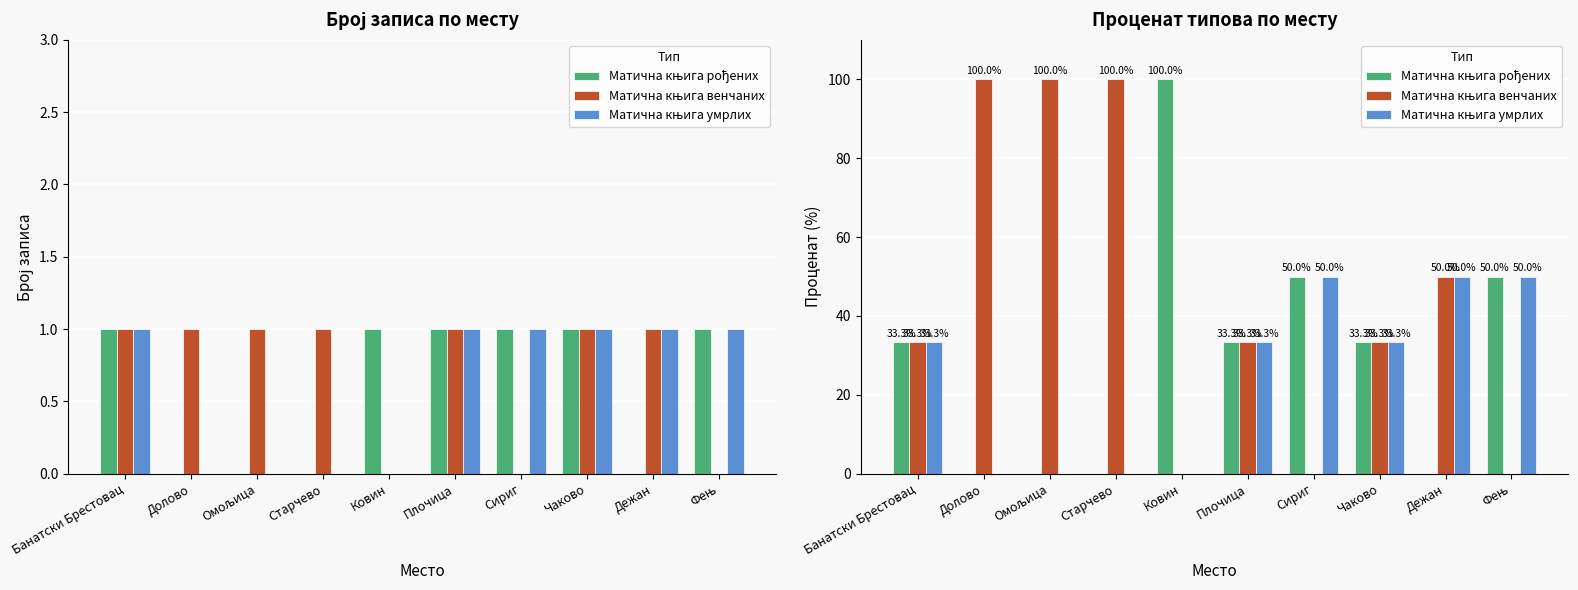

How many values in the Матична књига умрлих series exceed 33?

6